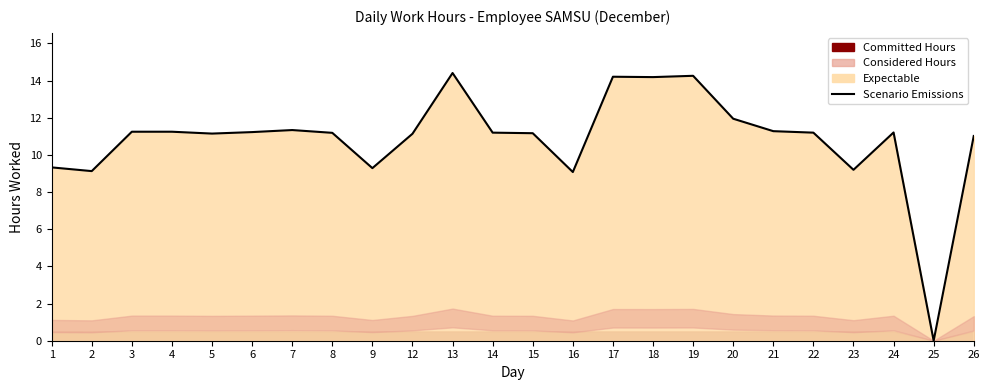

Is it true that the value at 6 is 11.2?

True